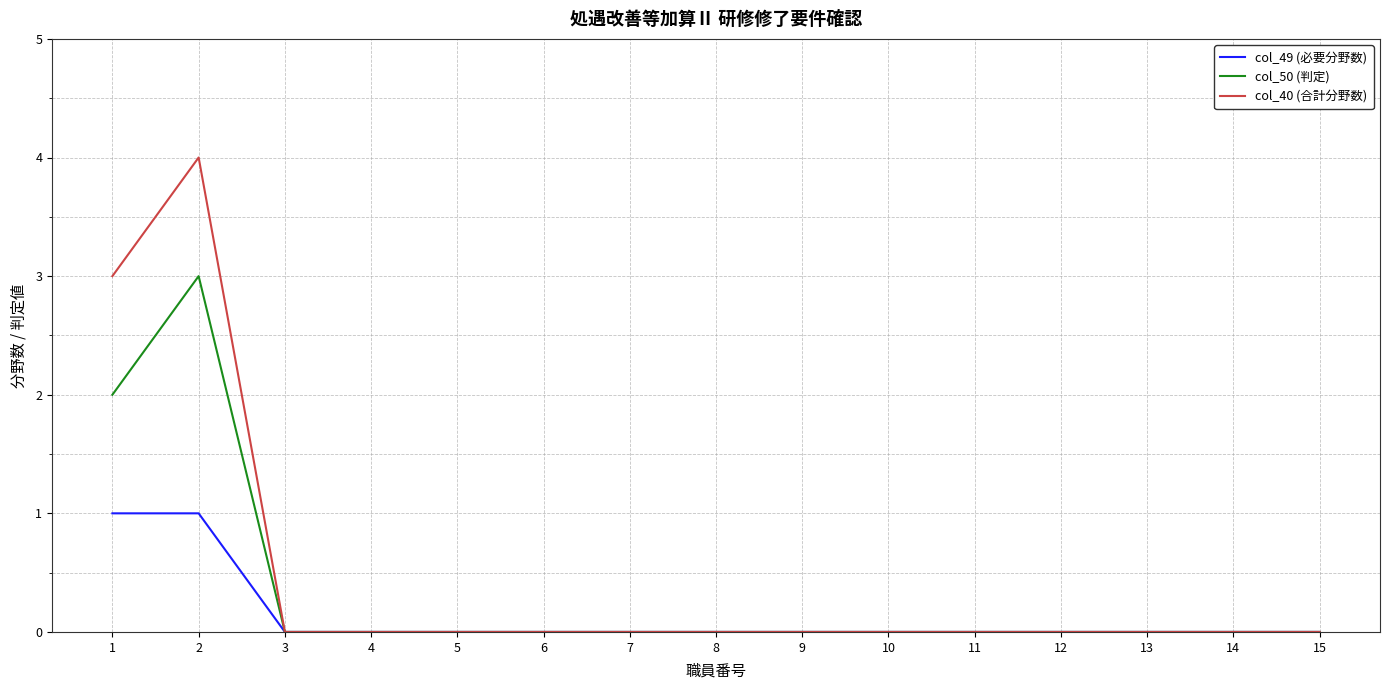

What is the maximum value shown in the chart?

4